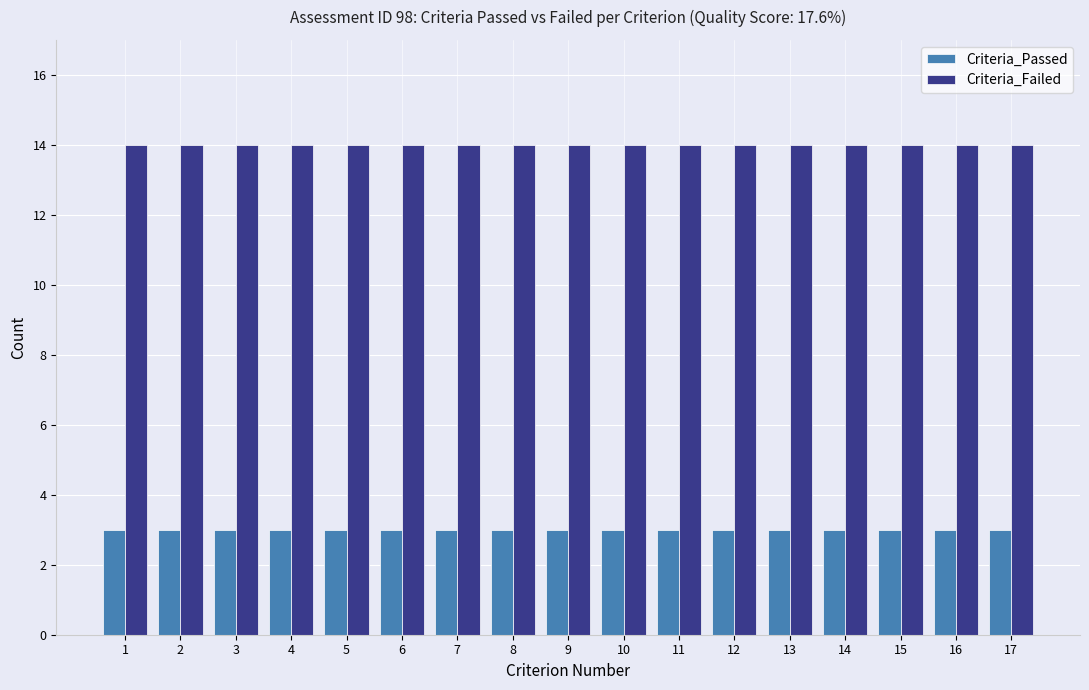

What are all the series names shown in the legend?

Criteria_Passed, Criteria_Failed